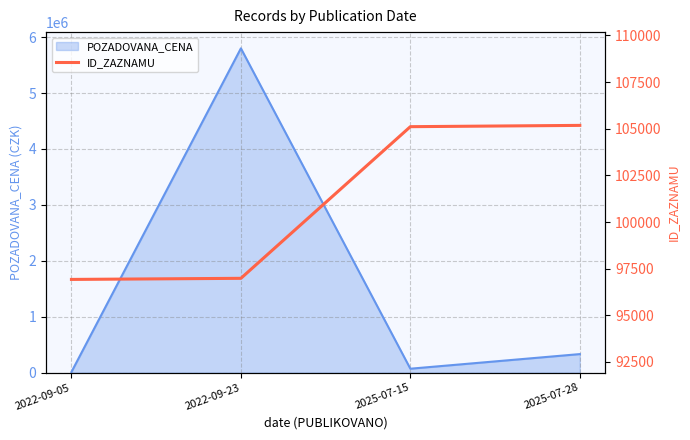

Is it true that the value at 2025-07-15 is 105110?

True